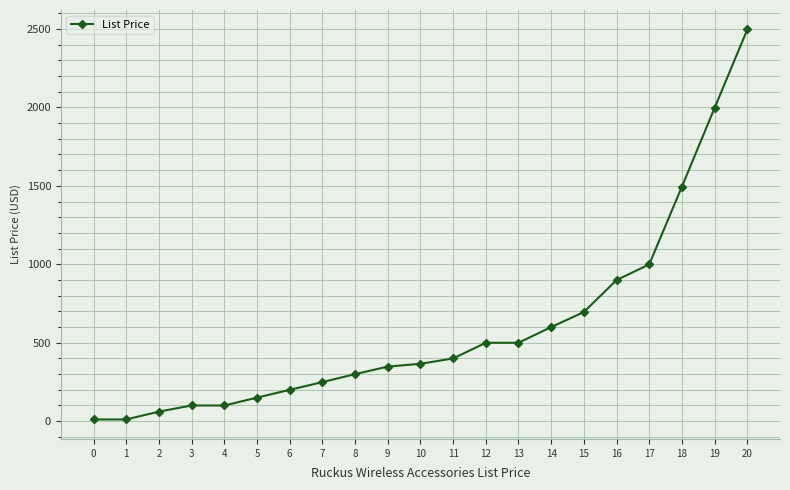

What is the difference between the second highest and second lowest values?

1987